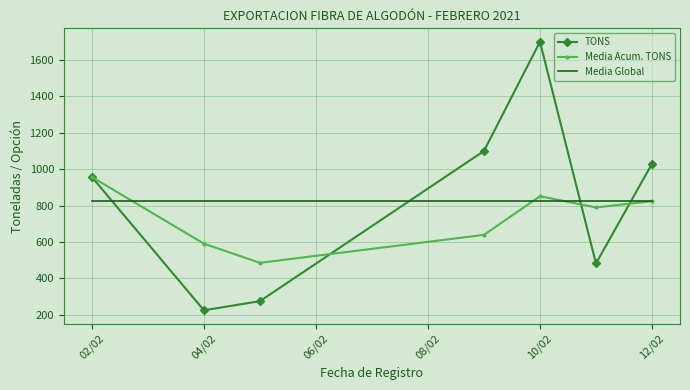

After their last crossing, which series has the higher values: Media Global or TONS?

TONS